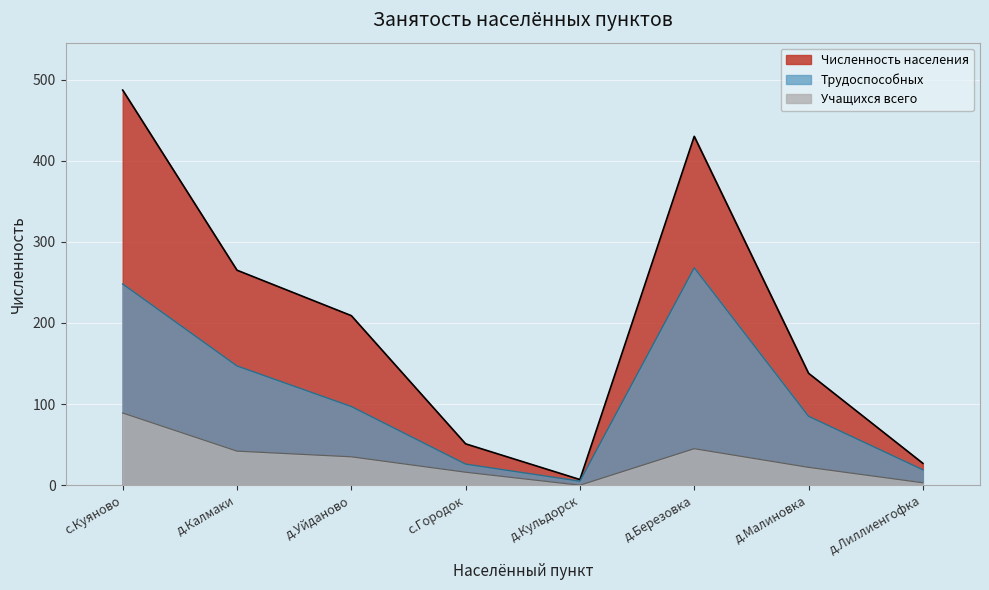

Reading right to left, transcribe all the data shown in this chart.

Численность населения: 27	138	430	7	51	209	265	487
Трудоспособных: 19	85	268	5	26	97	147	248
Учащихся всего: 3	22	45	0	16	35	42	89